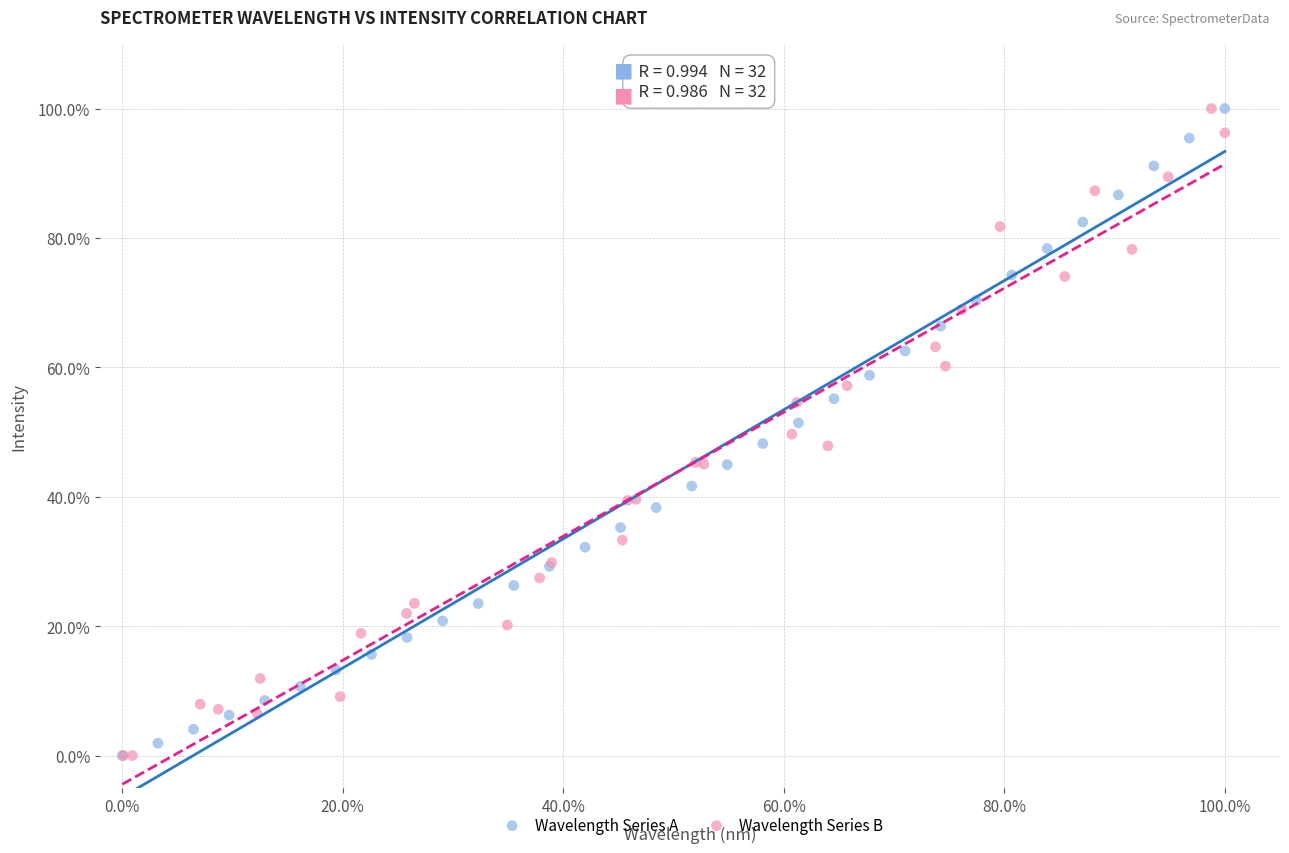

What are all the series names shown in the legend?

Wavelength Series A, Wavelength Series B